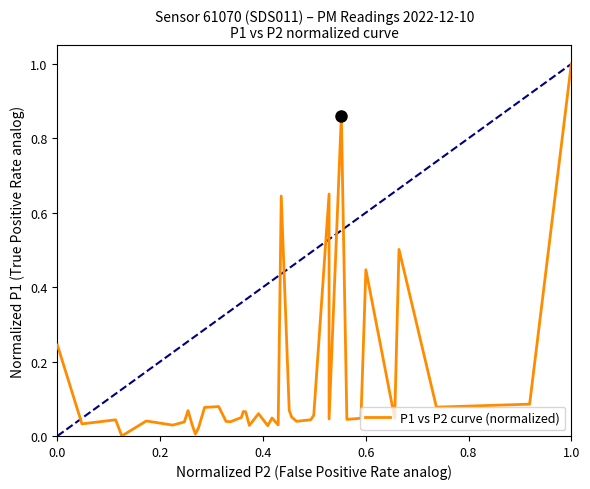

The value at 0.2 is 0.0. True or false?

True